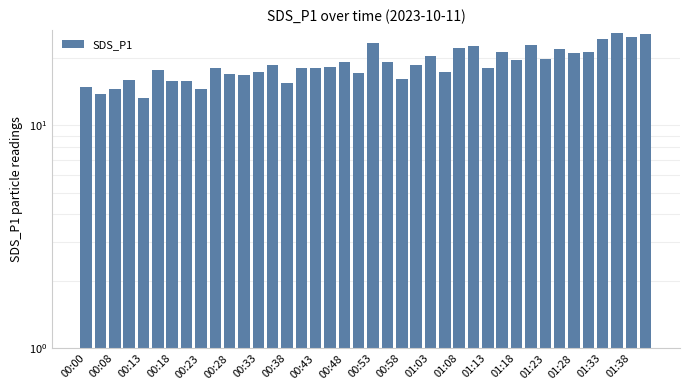

What is the change in value from 22 to 27?

+6.6